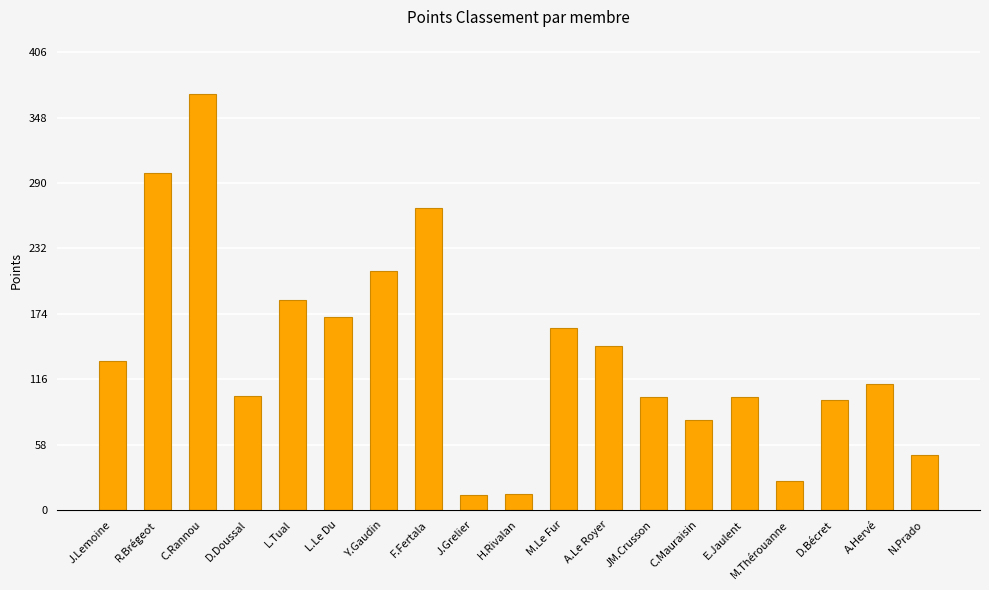

What is the greatest value displayed?

369.7